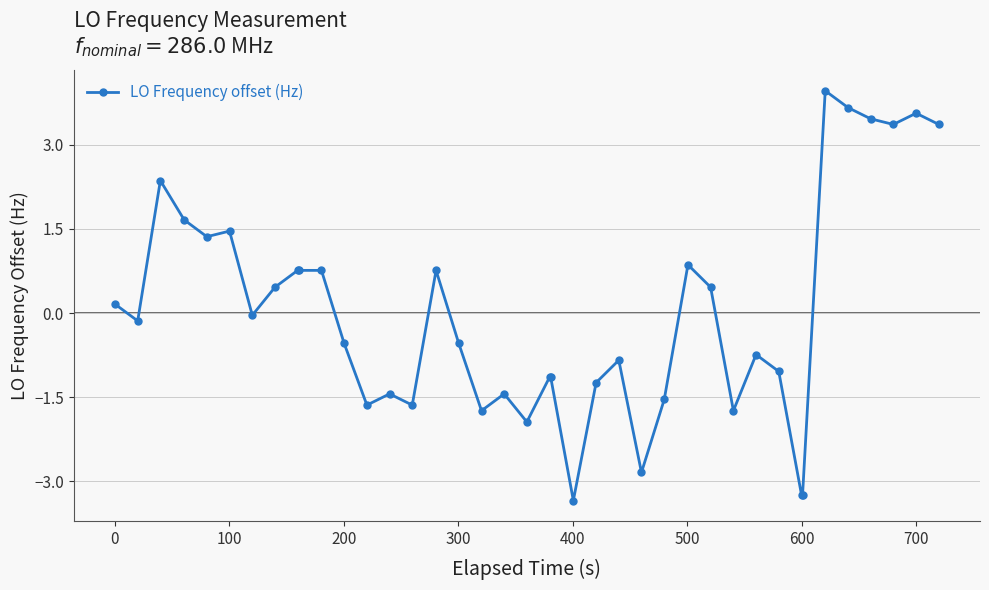

What is the smallest value displayed?

-3.3